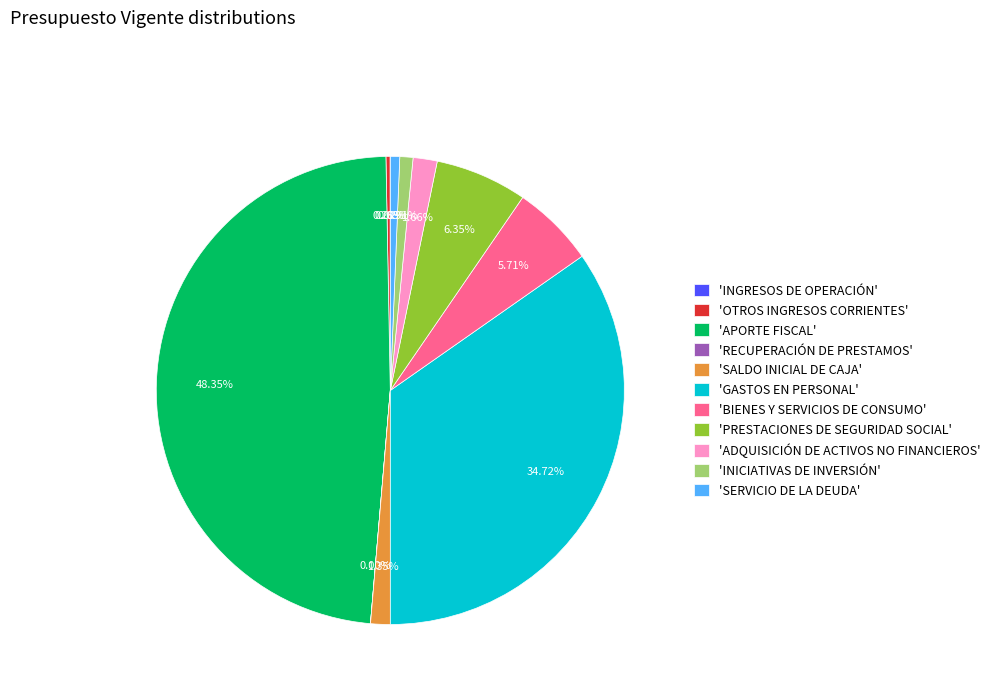

What is the largest slice in the pie chart?

'APORTE FISCAL'